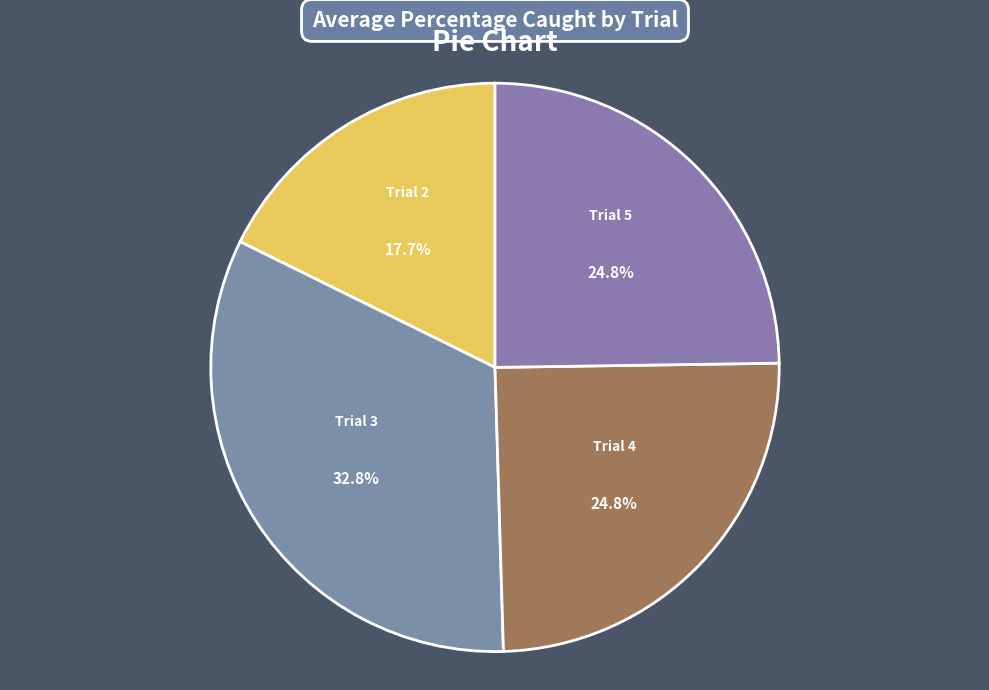

Do Trial 2 and Trial 4 together represent more than half of the pie?

No